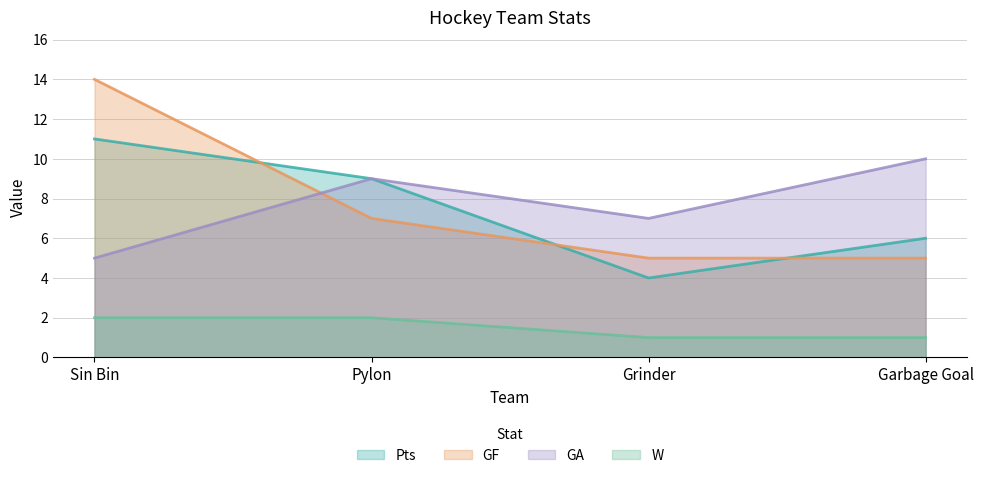

Reading left to right, extract all data points from this chart.

Pts: Sin Bin=11	Pylon=9	Grinder=4	Garbage Goal=6
GF: Sin Bin=14	Pylon=7	Grinder=5	Garbage Goal=5
GA: Sin Bin=5	Pylon=9	Grinder=7	Garbage Goal=10
W: Sin Bin=2	Pylon=2	Grinder=1	Garbage Goal=1